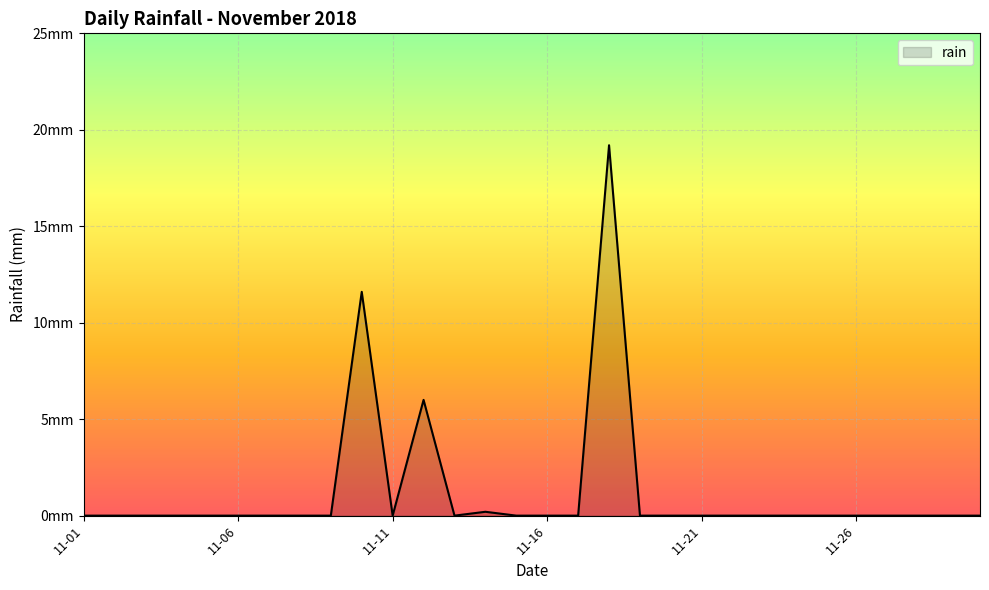

Is this an area chart (filled region under the line)?

Yes